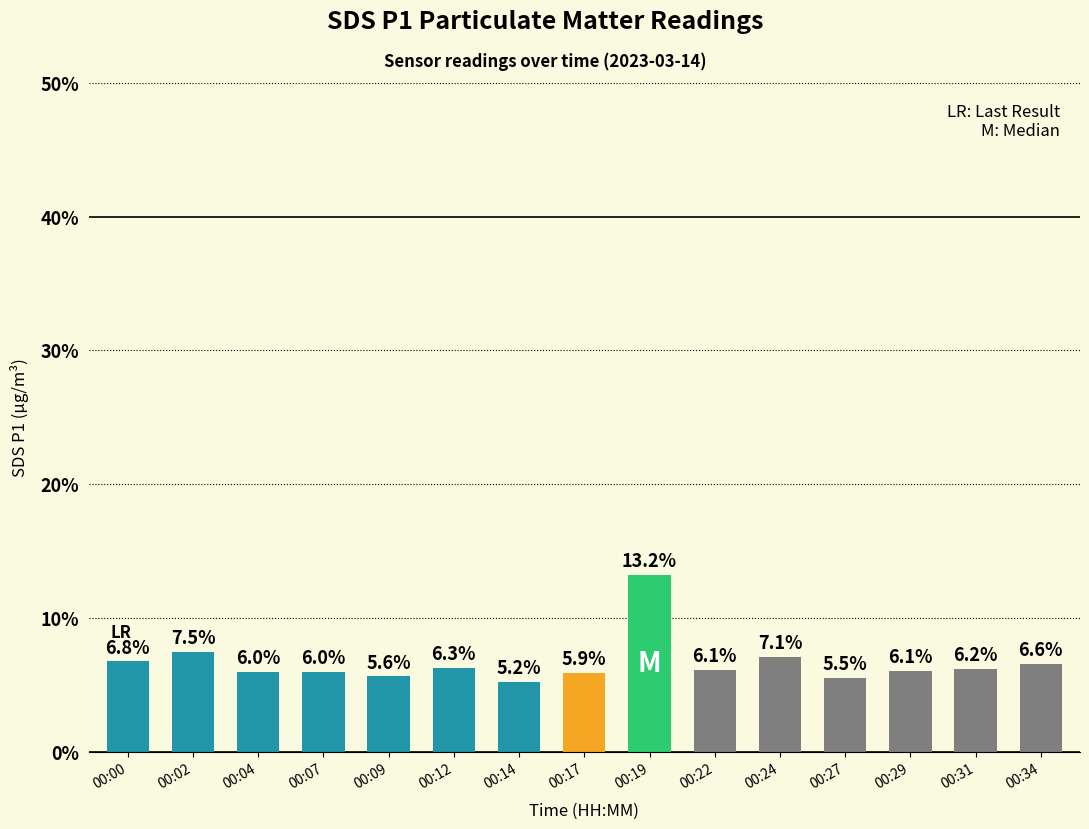

What is the value of the 14th bar from the left?

6.2